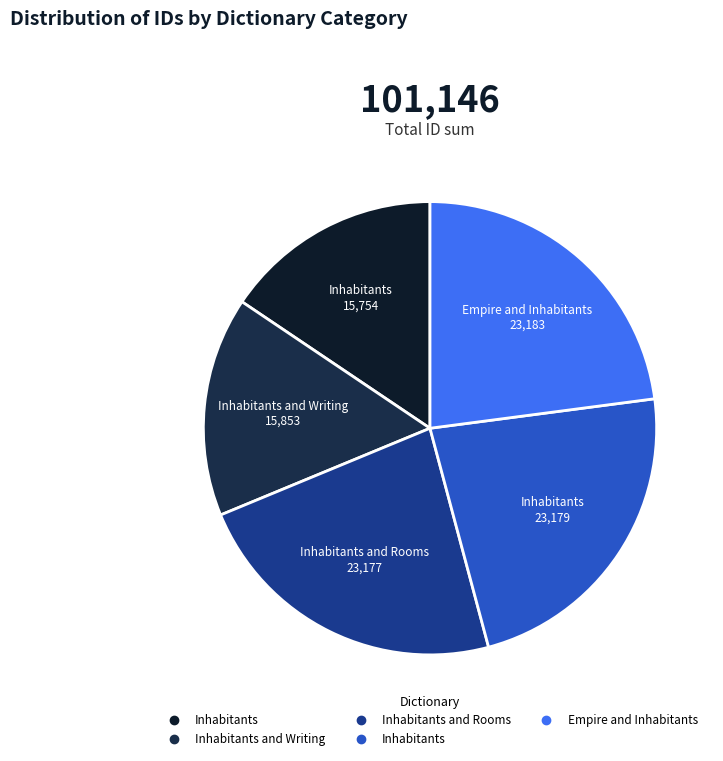

Is there any slice that represents more than half of the pie?

No